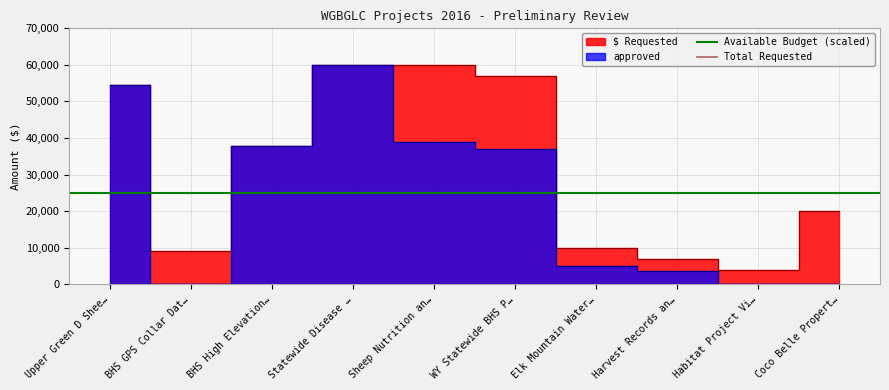

What is the sum of the Total Requested values at Upper Green D Shee… and BHS GPS Collar Dat…?

638554